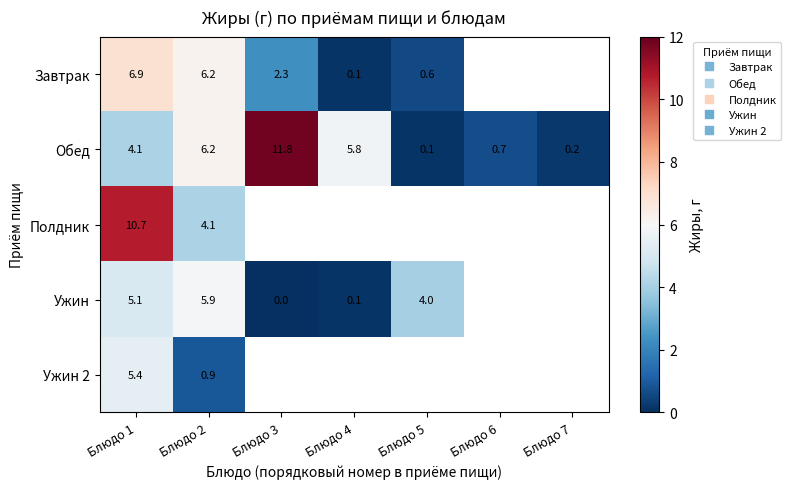

Which series has the widest spread of values?

Обед